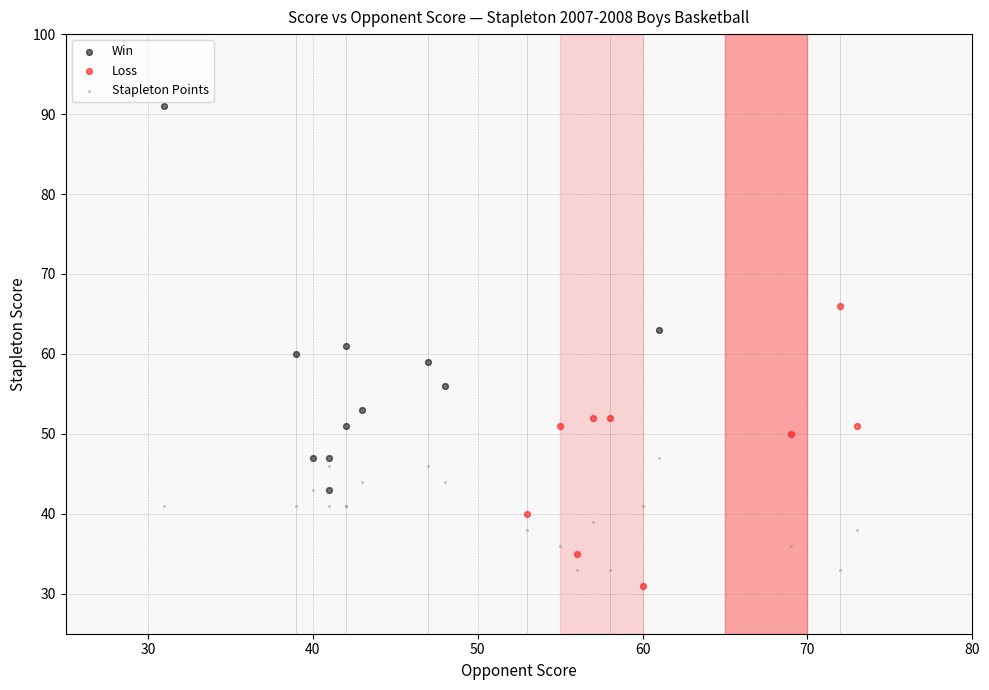

Which series contains the highest Y value?

Win